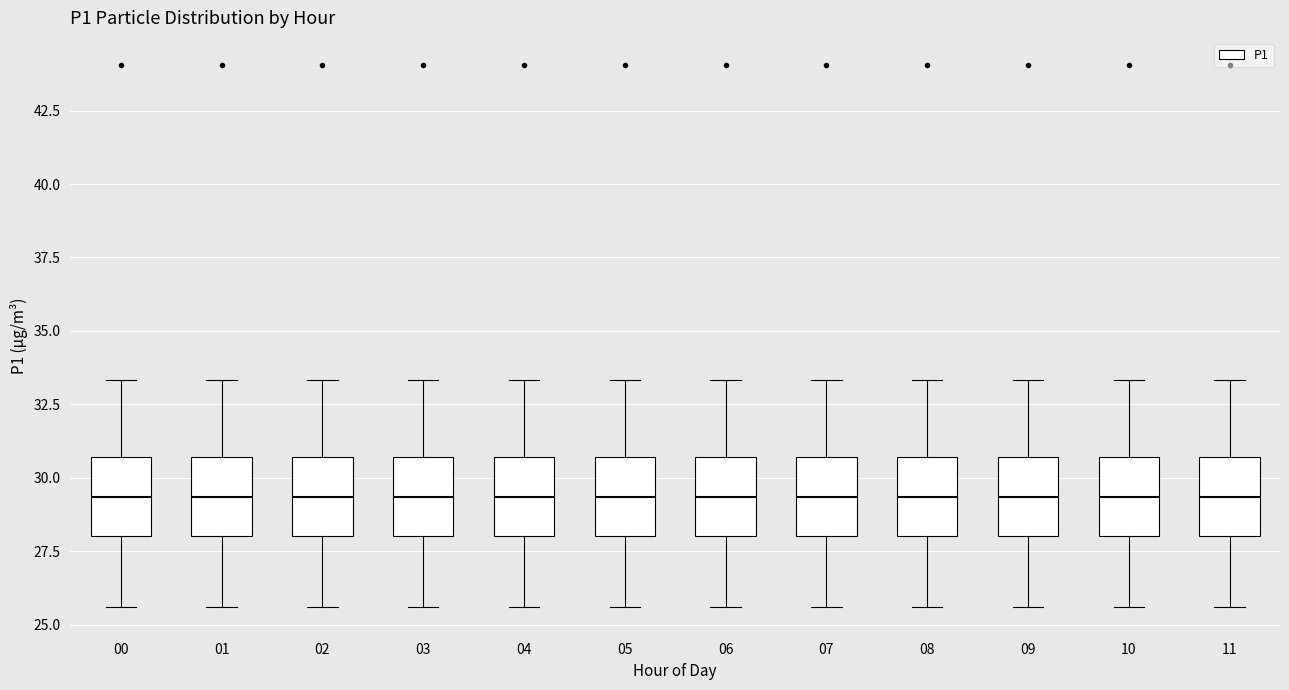

Reading left to right, read every box against the y-axis: the position of its median line, the range the box covers, and the ends of its whiskers. The values are not printed on the chart, so give them approximately, as read against the axis.

00: median 29.5, box 28.0 to 30.5, whiskers 25.5 to 33.5
01: median 29.5, box 28.0 to 30.5, whiskers 25.5 to 33.5
02: median 29.5, box 28.0 to 30.5, whiskers 25.5 to 33.5
03: median 29.5, box 28.0 to 30.5, whiskers 25.5 to 33.5
04: median 29.5, box 28.0 to 30.5, whiskers 25.5 to 33.5
05: median 29.5, box 28.0 to 30.5, whiskers 25.5 to 33.5
06: median 29.5, box 28.0 to 30.5, whiskers 25.5 to 33.5
07: median 29.5, box 28.0 to 30.5, whiskers 25.5 to 33.5
08: median 29.5, box 28.0 to 30.5, whiskers 25.5 to 33.5
09: median 29.5, box 28.0 to 30.5, whiskers 25.5 to 33.5
10: median 29.5, box 28.0 to 30.5, whiskers 25.5 to 33.5
11: median 29.5, box 28.0 to 30.5, whiskers 25.5 to 33.5